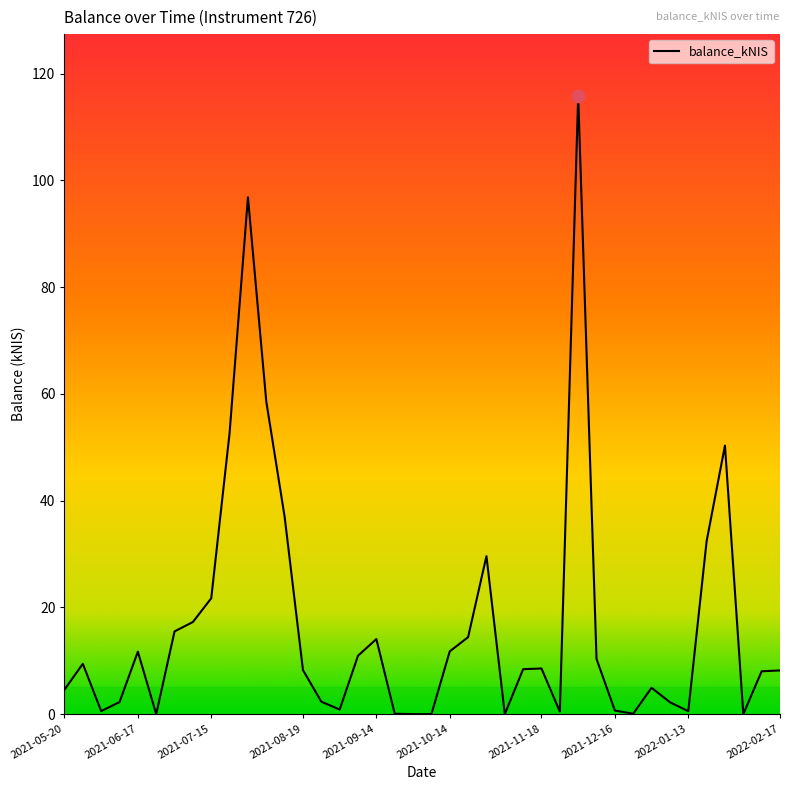

What is the maximum value shown in the chart?

115.8